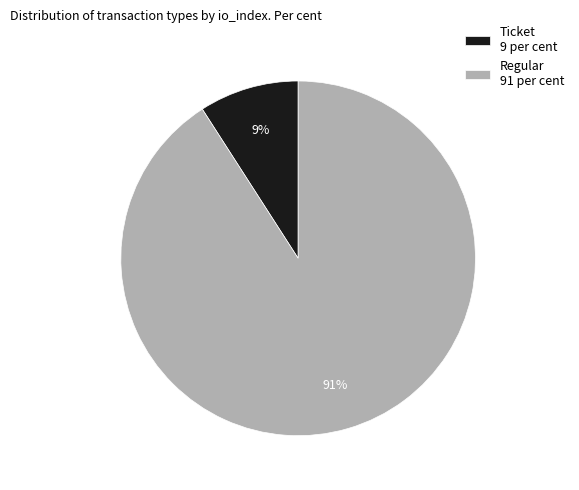

How many segments does this pie chart have?

2